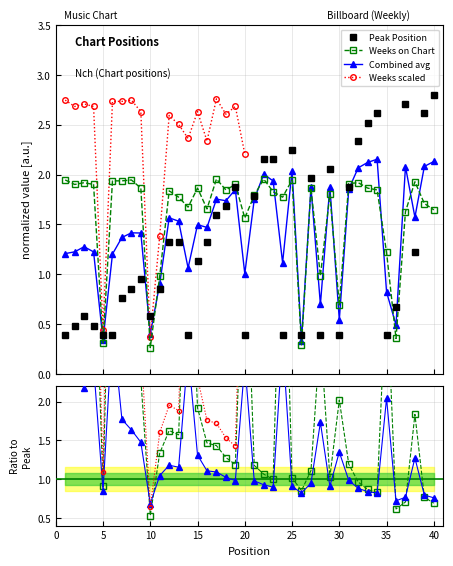

Is it true that Weeks on Chart equals 0.3 at 5?

True